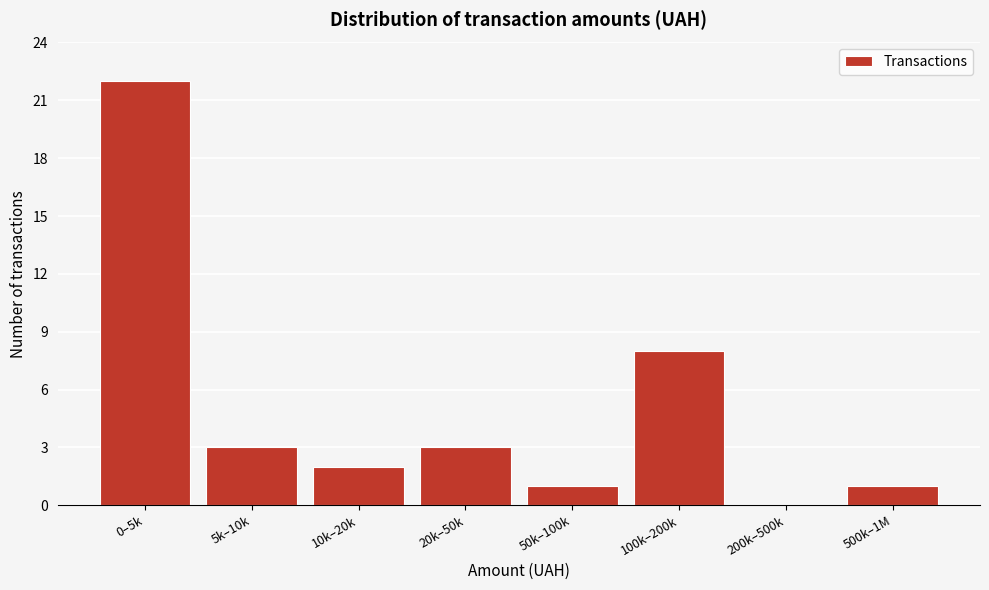

Reading left to right, transcribe all the data shown in this chart.

0–5k=22	5k–10k=3	10k–20k=2	20k–50k=3	50k–100k=1	100k–200k=8	200k–500k=0	500k–1M=1